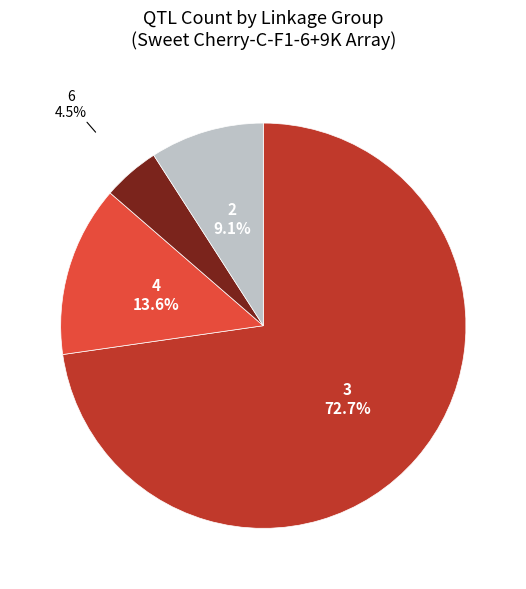

Does any single category account for the majority?

Yes